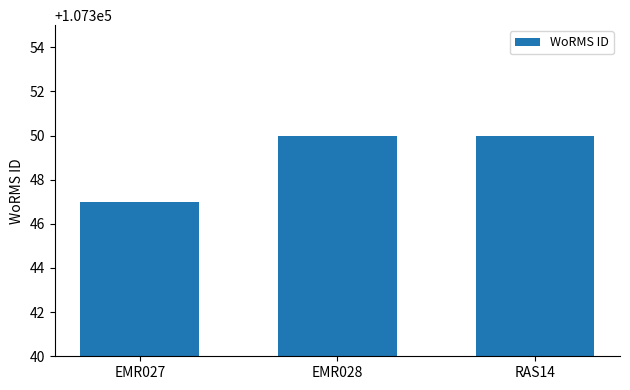

What is the label of the 3rd bar from the left?

RAS14